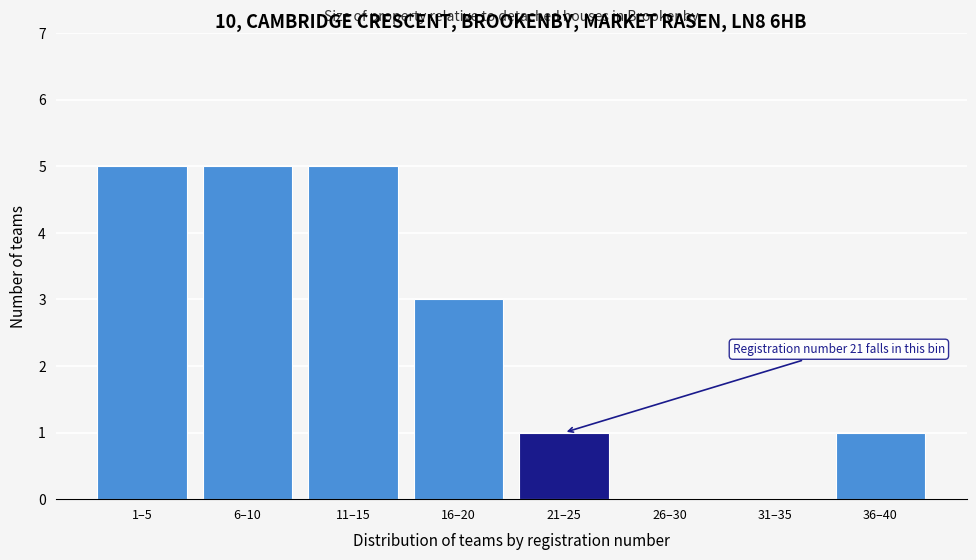

Reading left to right, extract all data points from this chart.

1–5=5	6–10=5	11–15=5	16–20=3	21–25=1	26–30=0	31–35=0	36–40=1